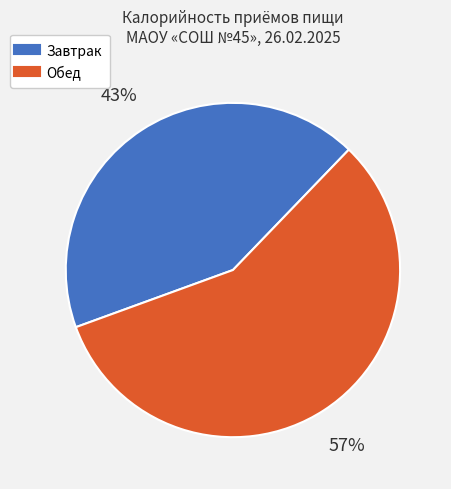

Between Завтрак and Обед, which is larger?

Обед